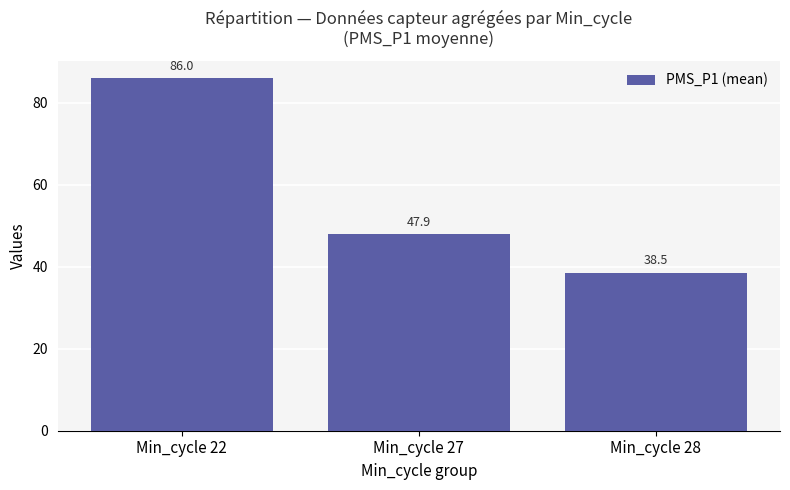

What is the difference between the values at Min_cycle 28 and Min_cycle 27?

9.4